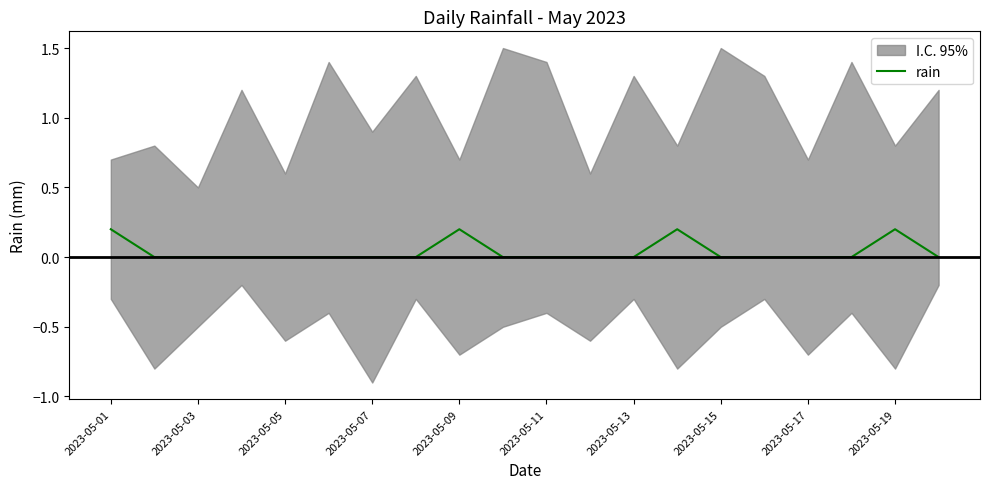

The rain series shows 0.0 at 2023-05-17. True or false?

True